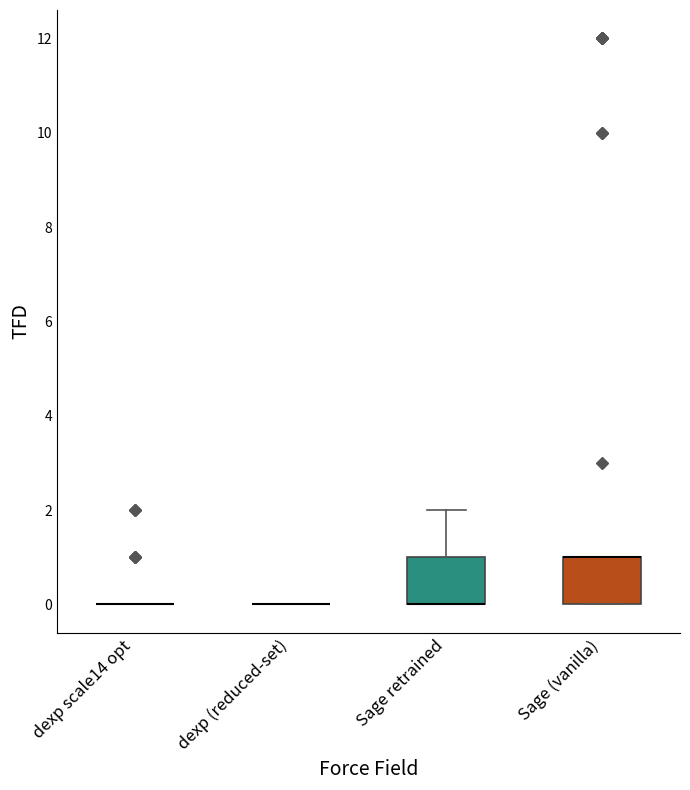

Where is the lower edge of the box for Sage retrained on the y-axis? The values are not printed on the chart, so give them approximately, as read against the axis.

0